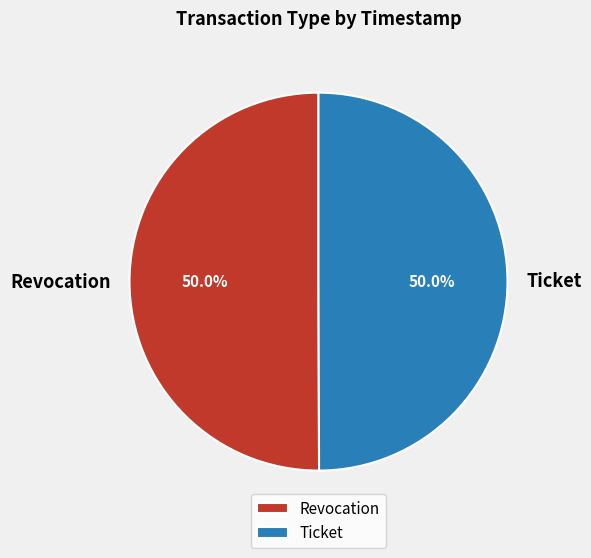

What is the ratio of the value at Revocation to the value at Ticket?

1.0